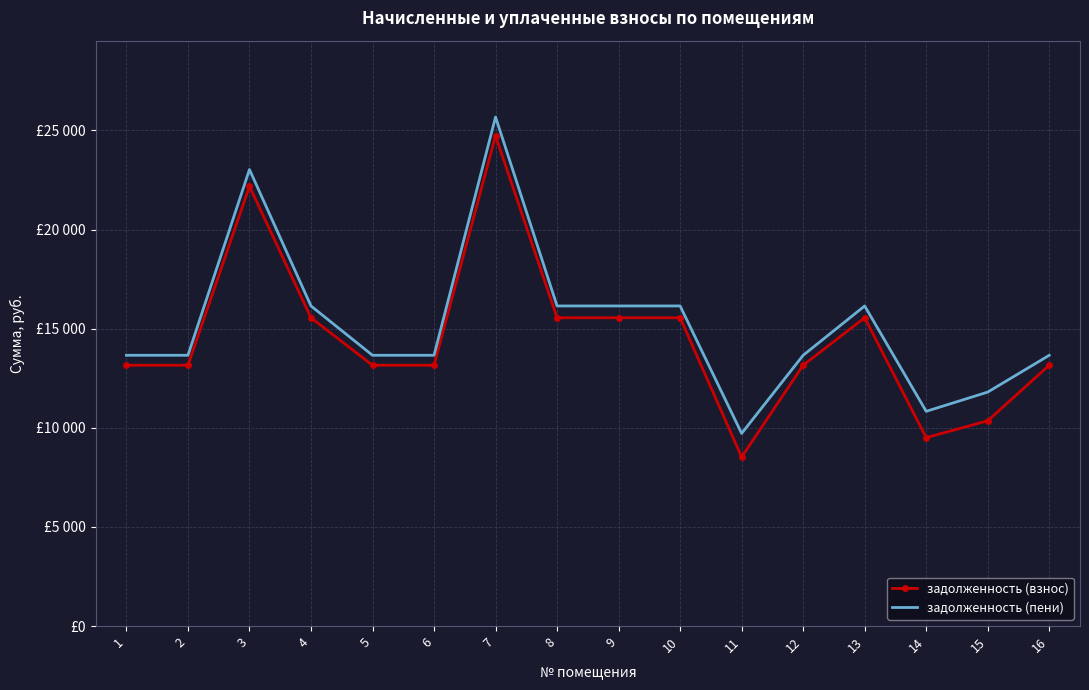

At which category is the sum across all series the highest?

7